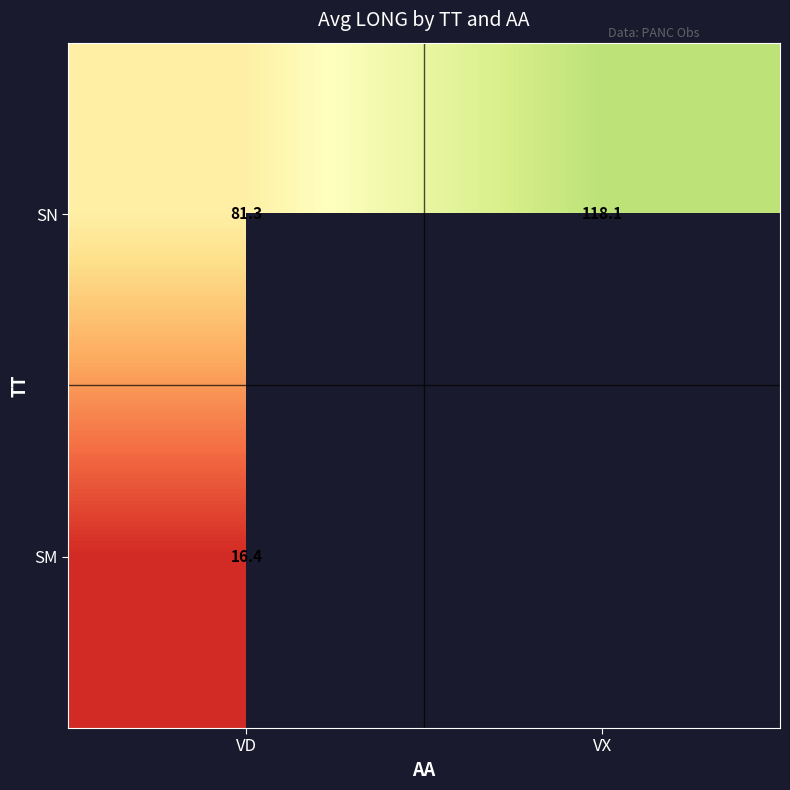

At which category does the chart reach its minimum across all series?

VD